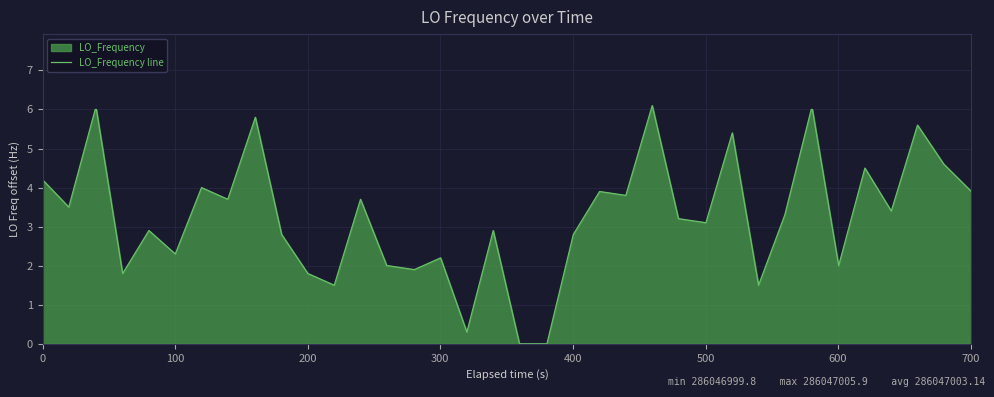

What is the sum of all values?

133.6